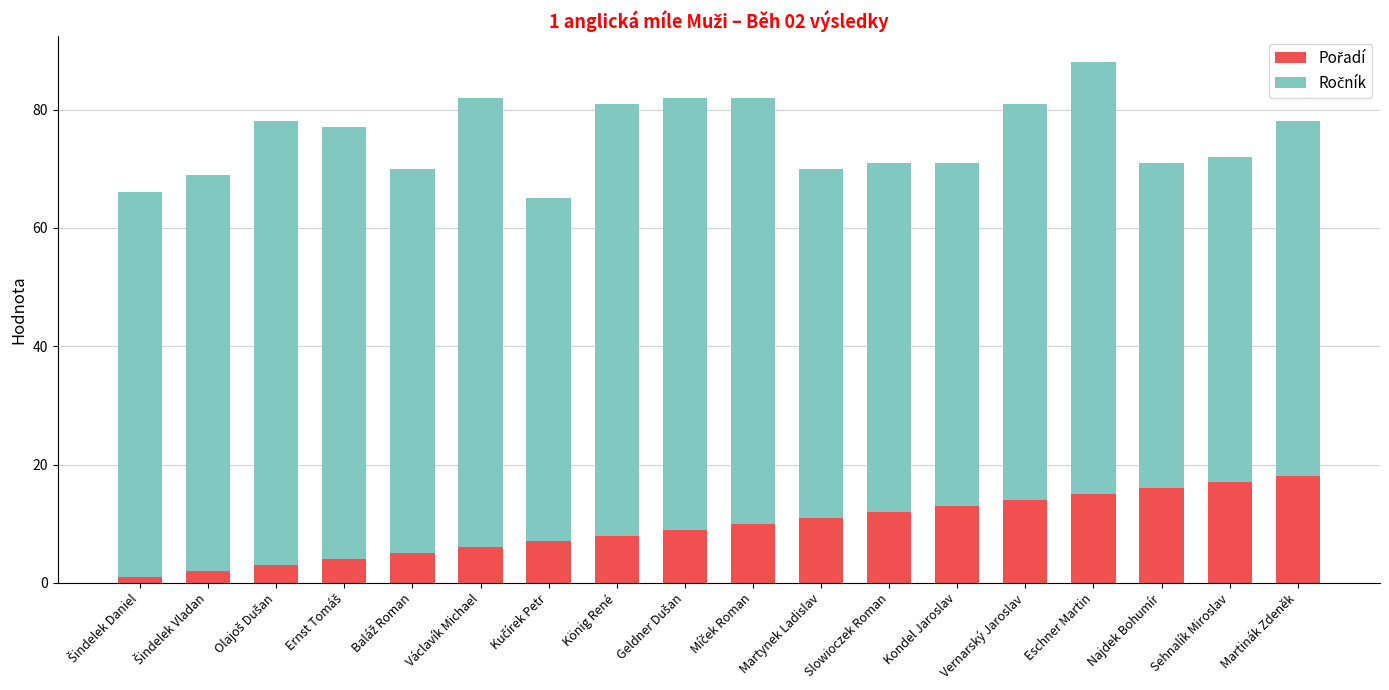

At which category is the sum across all series the highest?

Eschner Martin